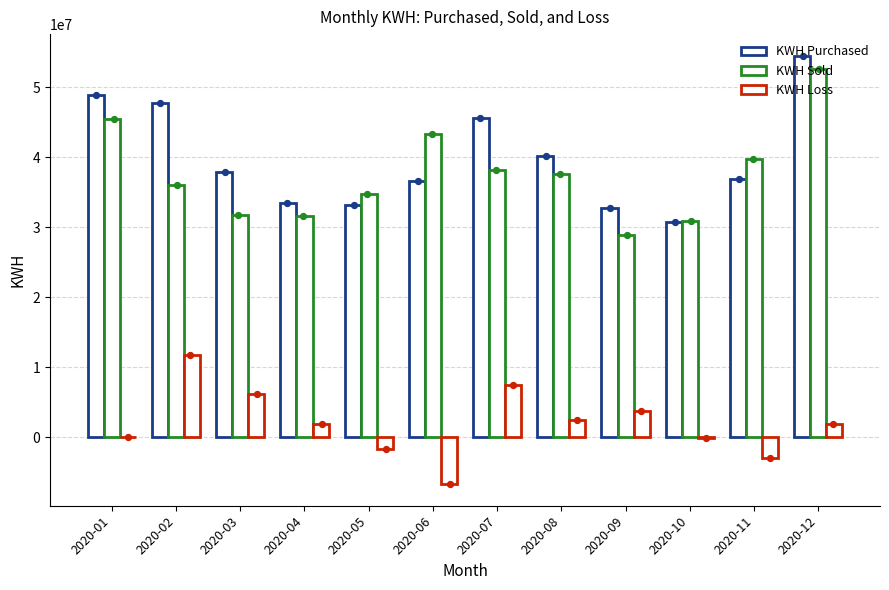

Is the value of KWH Sold at 2020-11 greater than the value of KWH Purchased at 2020-10?

Yes